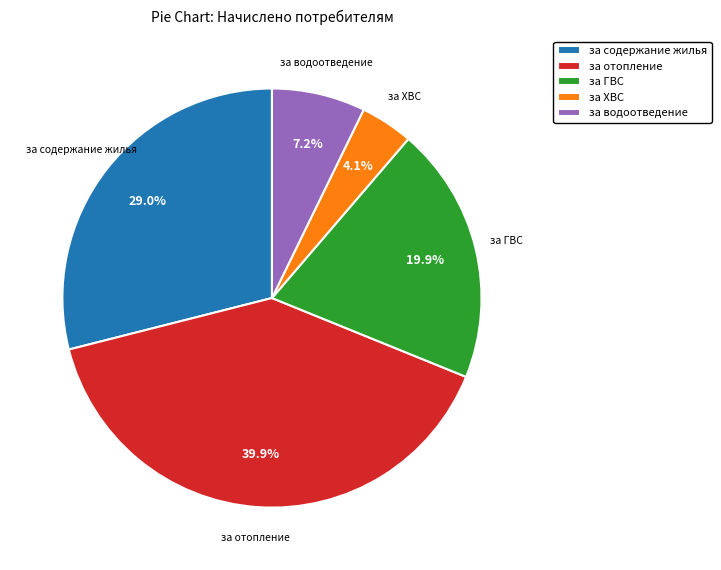

Between за отопление and за ХВС, which is larger?

за отопление